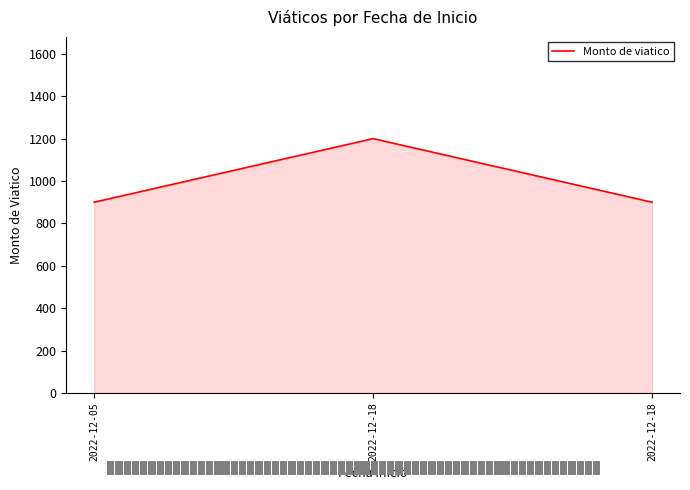

Reading left to right, transcribe all the data shown in this chart.

2022-12-05=900	2022-12-18=1200	2022-12-18=900